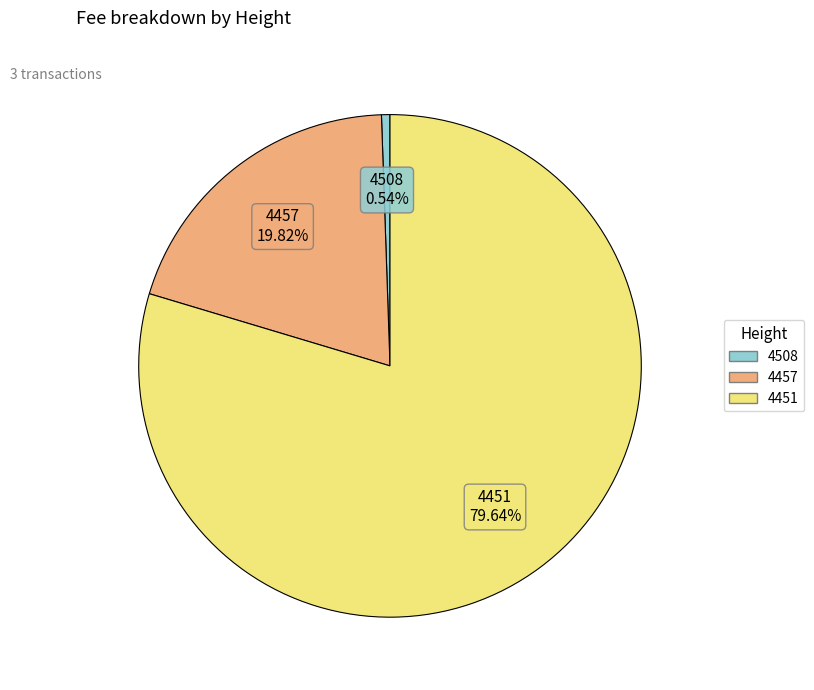

To the nearest percent, what is the difference between the 4508 and 4451 slice percentages?

79%